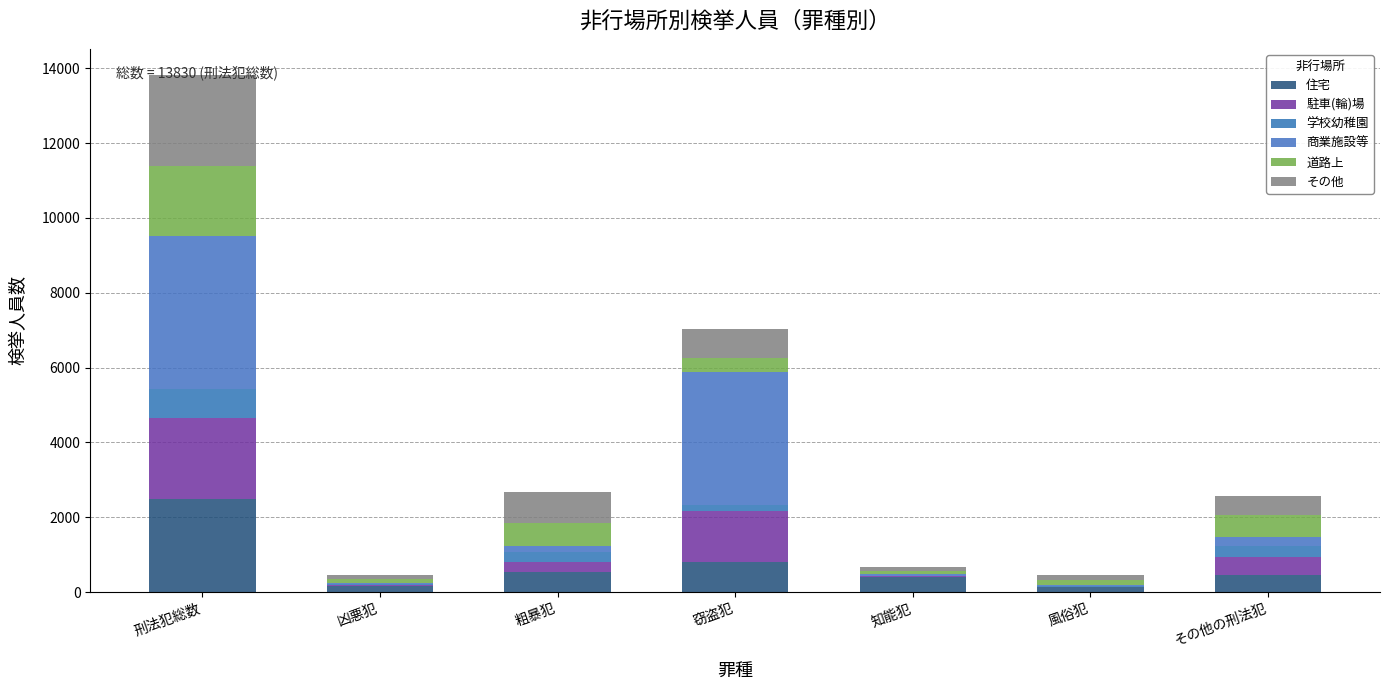

At which category is the sum across all series the highest?

刑法犯総数